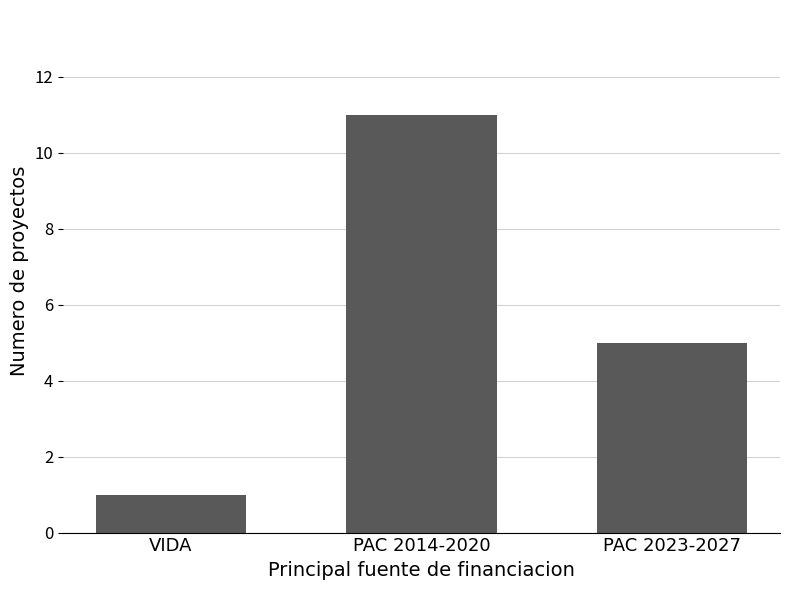

List the labels in order of value, smallest first.

VIDA, PAC 2023-2027, PAC 2014-2020